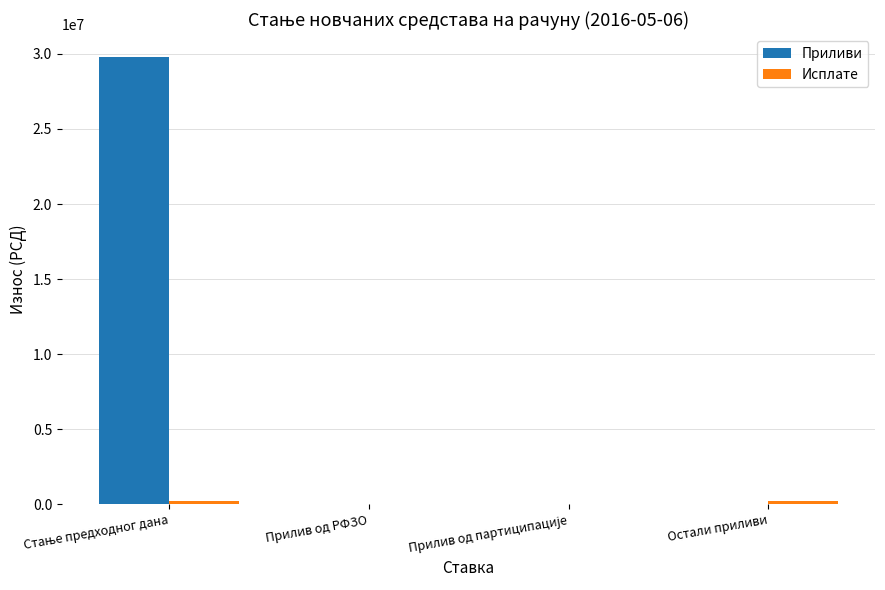

Which series has the largest total across all categories?

Приливи